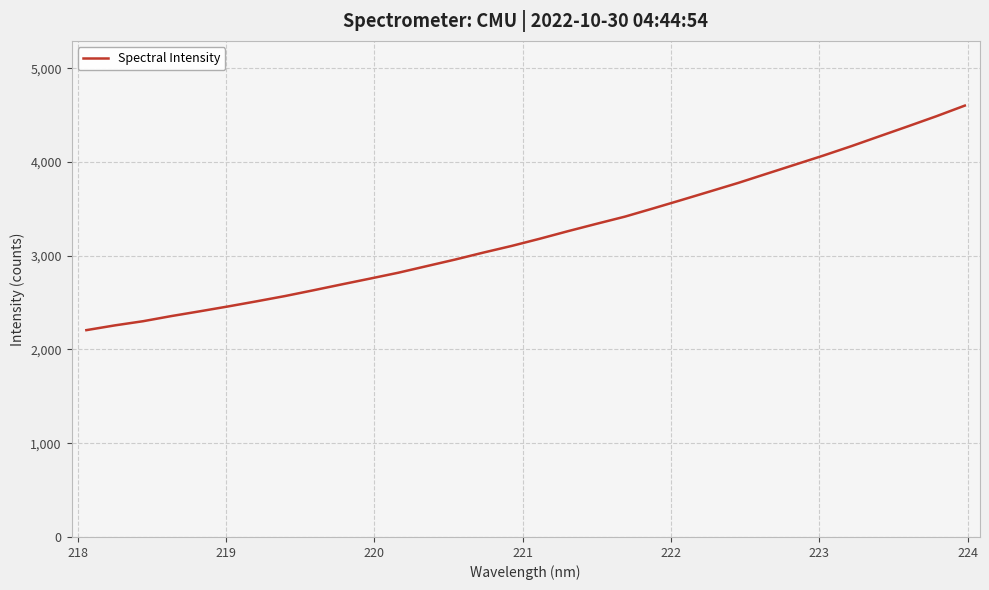

How many values are below 3182?

16